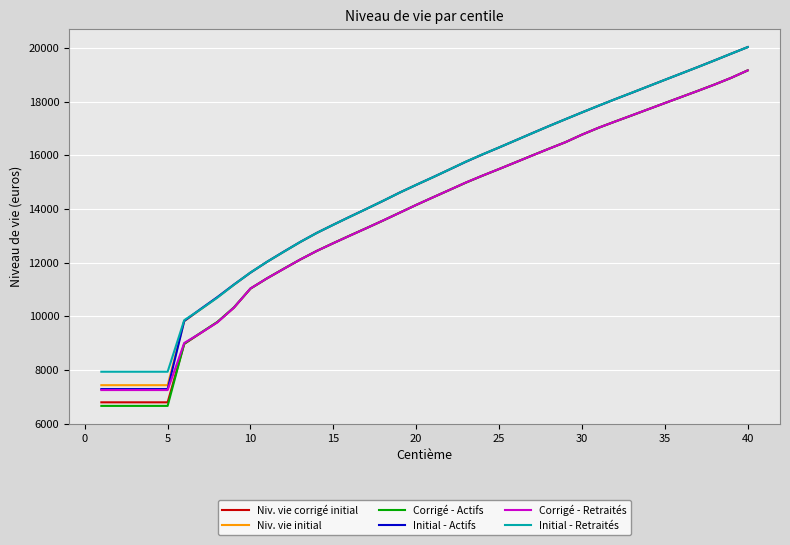

At how many categories does at least one series exceed 14995?

20